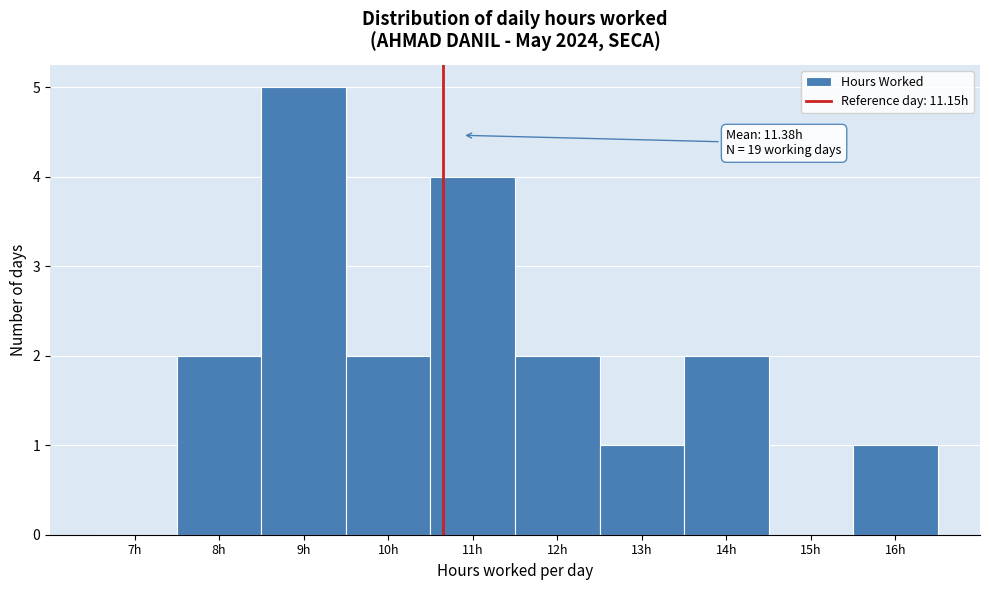

Reading right to left, what are all the values shown in this chart?

16h=1	15h=0	14h=2	13h=1	12h=2	11h=4	10h=2	9h=5	8h=2	7h=0